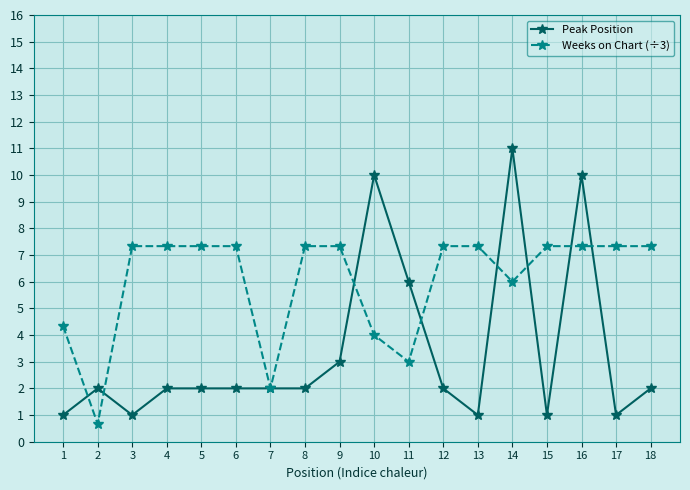

Reading left to right, extract all data points from this chart.

Peak Position: 1=1.0	2=2.0	3=1.0	4=2.0	5=2.0	6=2.0	7=2.0	8=2.0	9=3.0	10=10.0	11=6.0	12=2.0	13=1.0	14=11.0	15=1.0	16=10.0	17=1.0	18=2.0
Weeks on Chart (÷3): 1=4.3	2=0.7	3=7.3	4=7.3	5=7.3	6=7.3	7=2.0	8=7.3	9=7.3	10=4.0	11=3.0	12=7.3	13=7.3	14=6.0	15=7.3	16=7.3	17=7.3	18=7.3